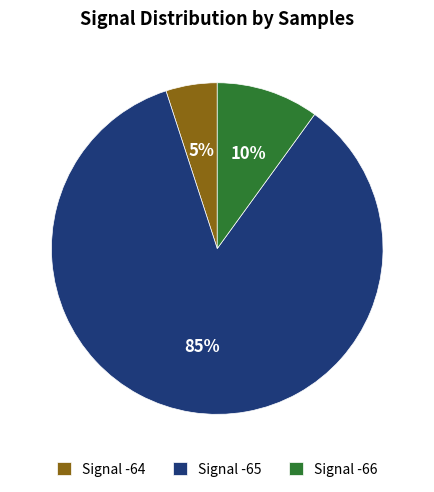

How many slices are in this pie chart?

3